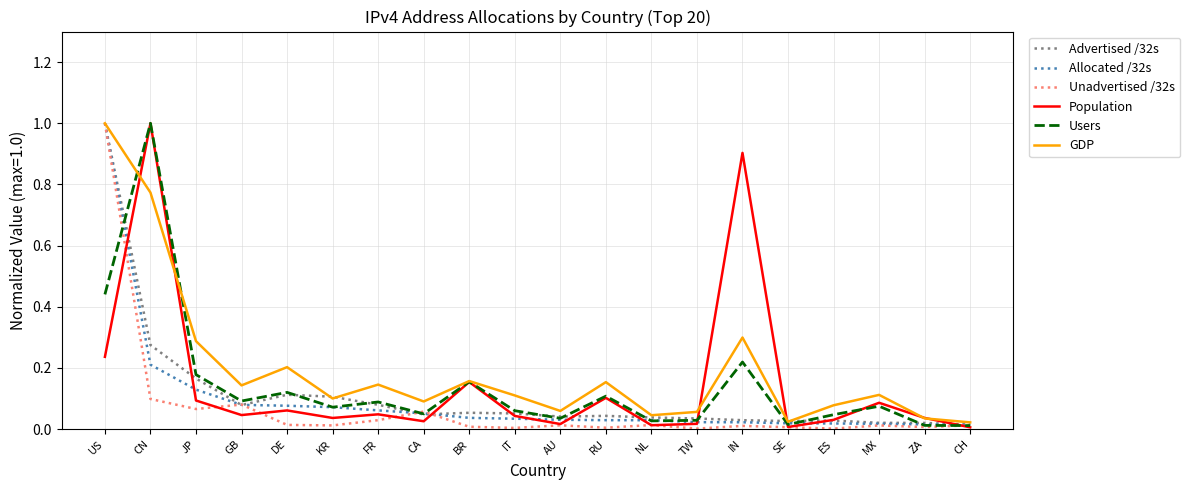

At how many categories does at least one series exceed 0?

20